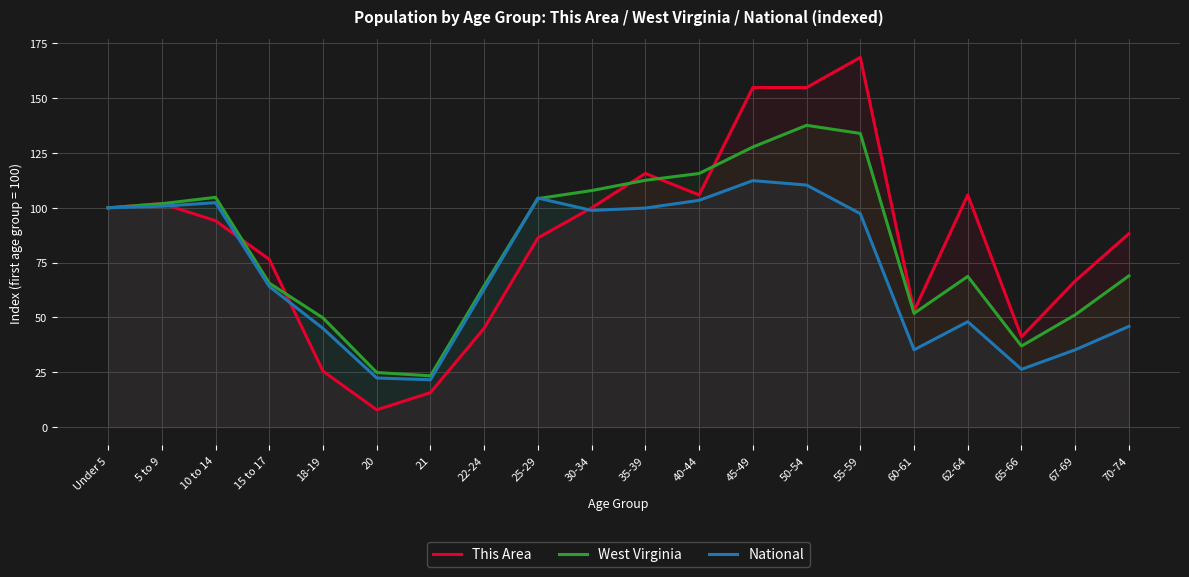

Rank the categories by This Area value from highest to lowest.

55-59, 45-49, 50-54, 35-39, 40-44, 62-64, 5 to 9, Under 5, 30-34, 10 to 14, 70-74, 25-29, 15 to 17, 67-69, 60-61, 22-24, 65-66, 18-19, 21, 20